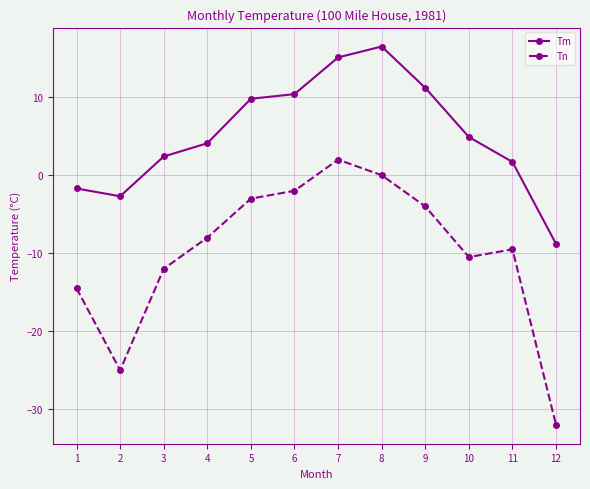

What are all the series names shown in the legend?

Tm, Tn